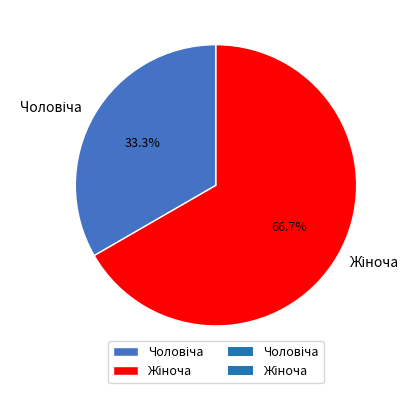

Is there any slice that represents more than half of the pie?

Yes